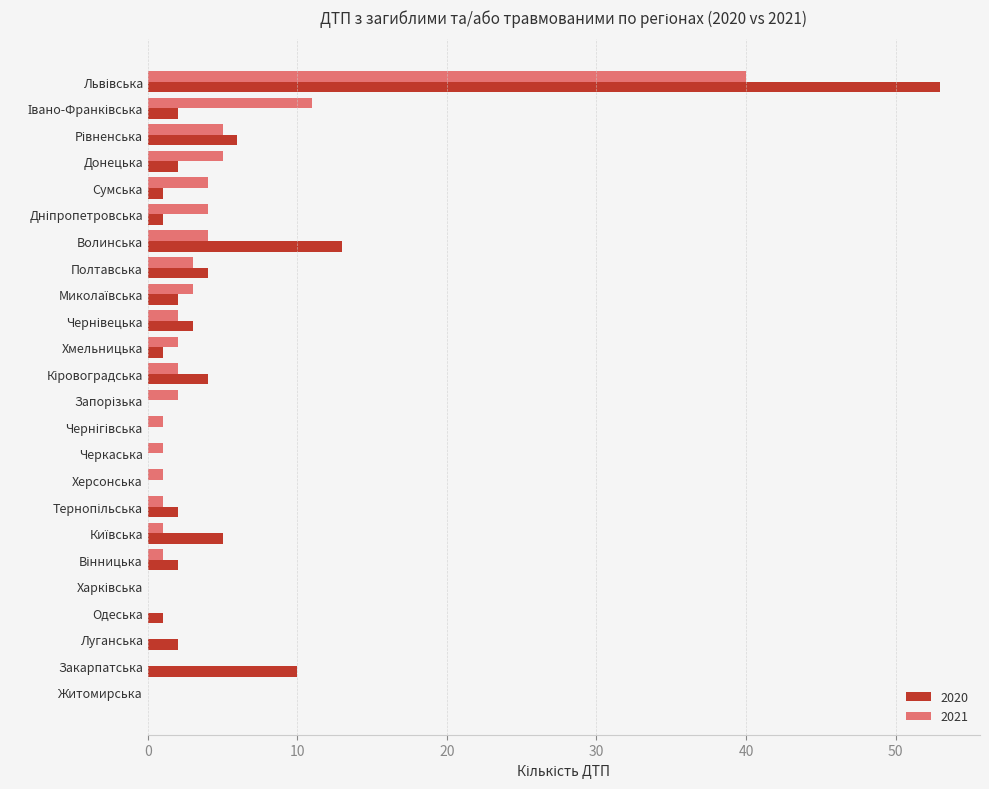

Which series has the largest total across all categories?

2020